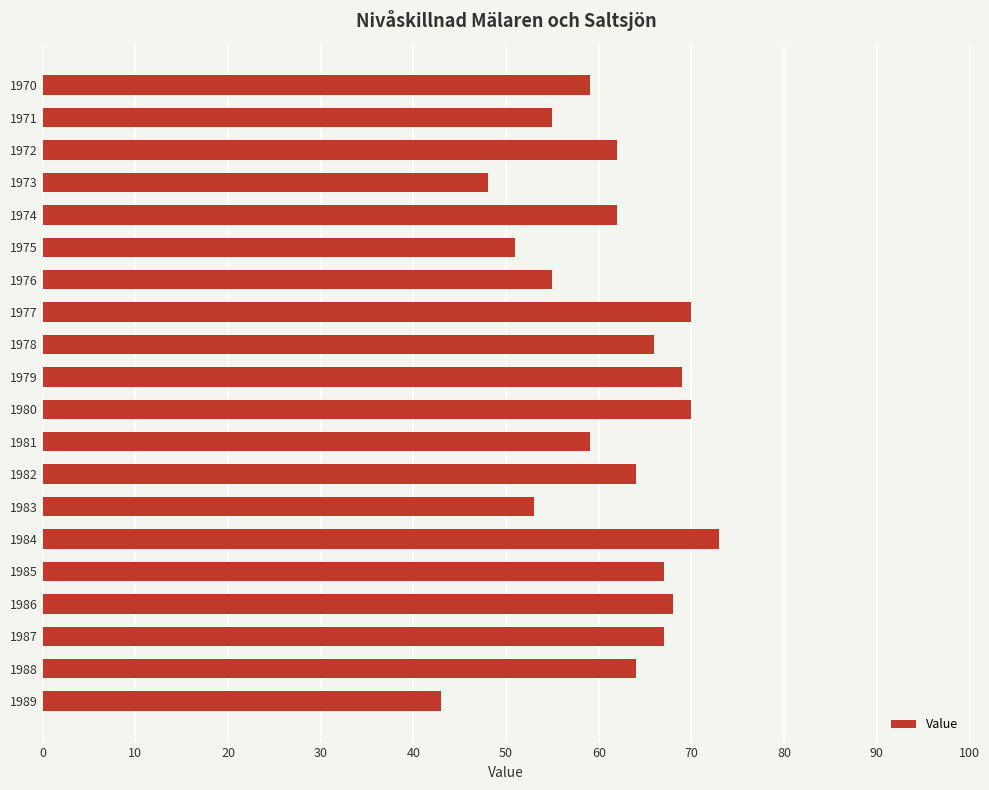

Which has a higher value, 1979 or 1985?

1979